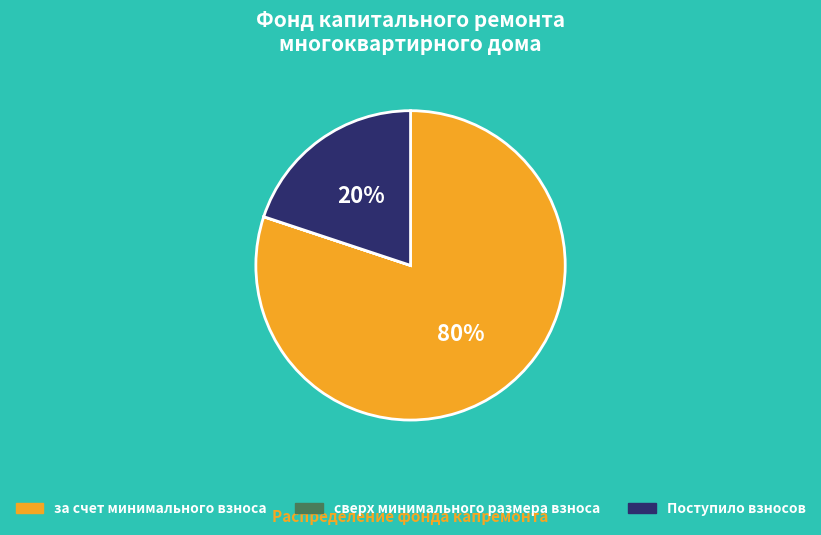

What percentage is the Поступило взносов slice, to the nearest percent?

20%